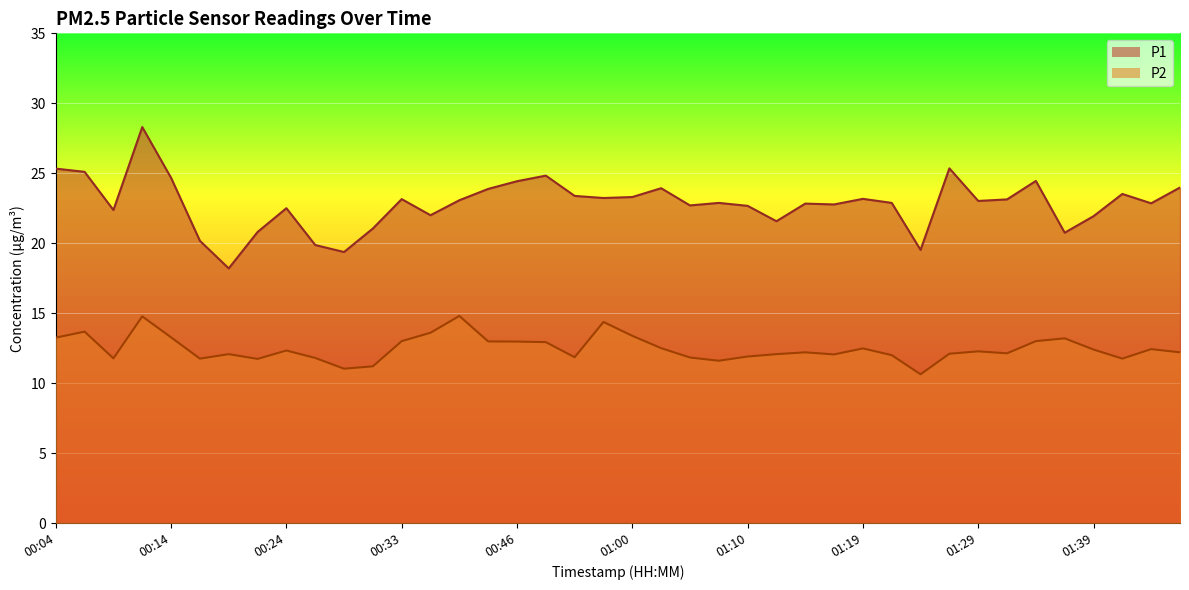

What position from the right is 00:26?

31